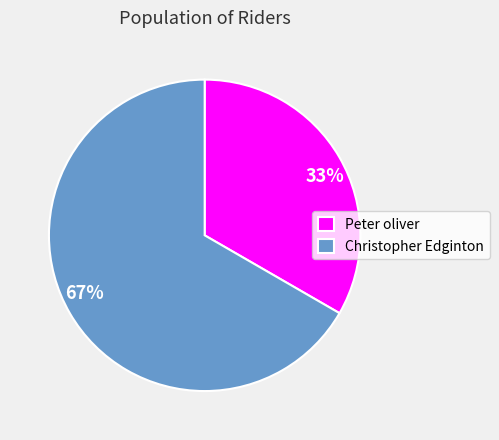

Combined, do Christopher Edginton and Peter oliver account for over 50%?

Yes